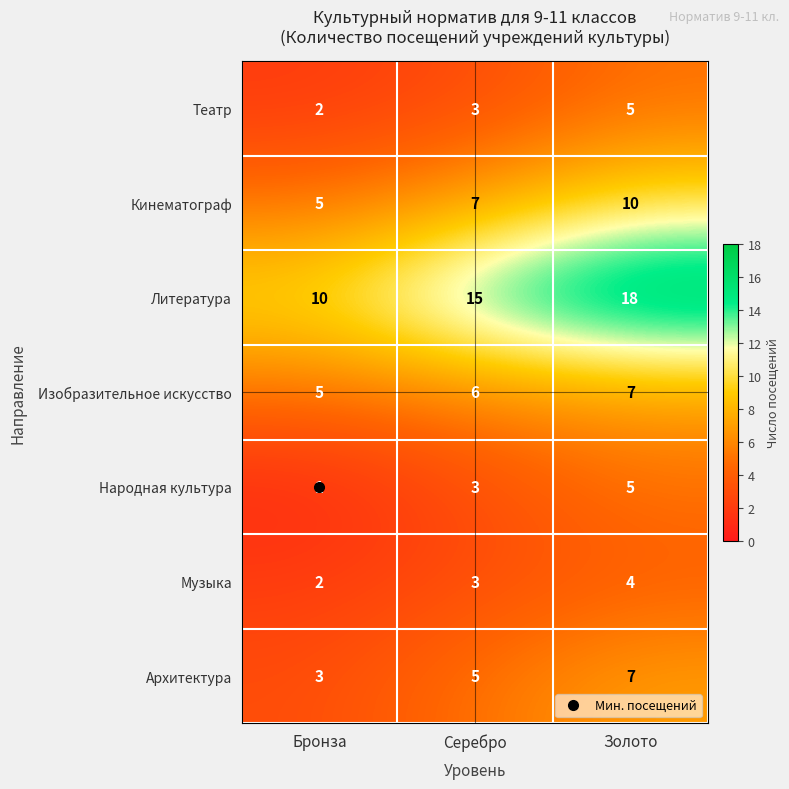

Which series has the largest range (max minus min)?

Литература